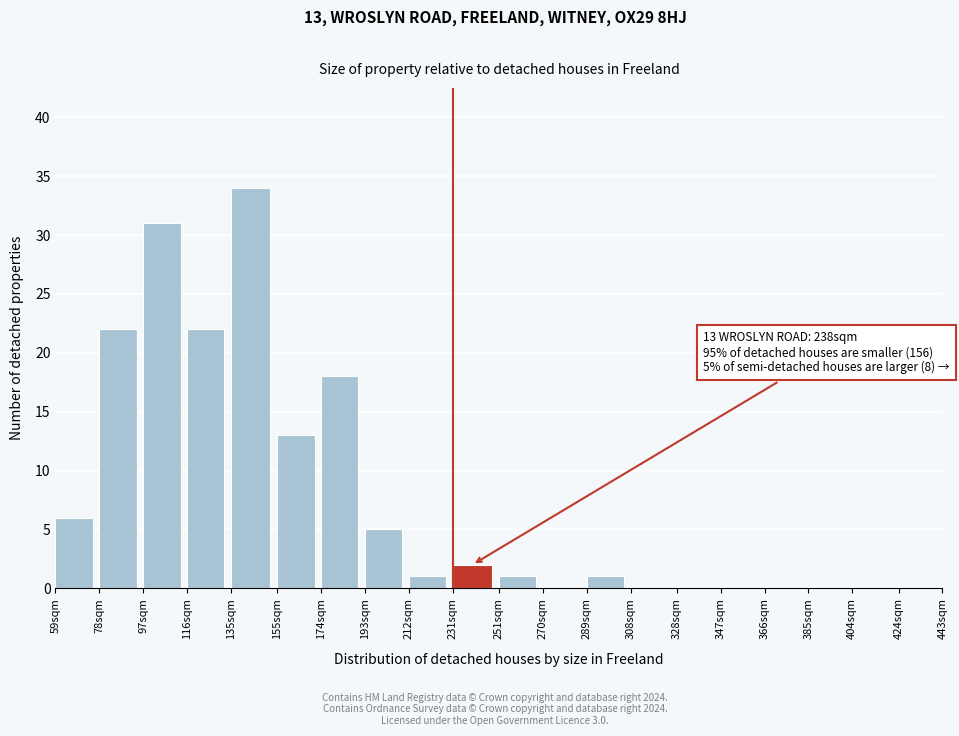

Reading left to right, what are all the values shown in this chart?

59sqm=6	78sqm=22	97sqm=31	116sqm=22	135sqm=34	155sqm=13	174sqm=18	193sqm=5	212sqm=1	231sqm=2	251sqm=1	270sqm=0	289sqm=1	308sqm=0	328sqm=0	347sqm=0	366sqm=0	385sqm=0	404sqm=0	424sqm=0